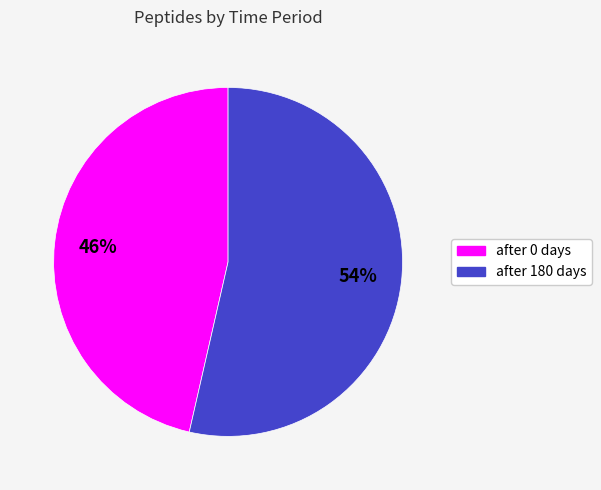

How many slices are in this pie chart?

2